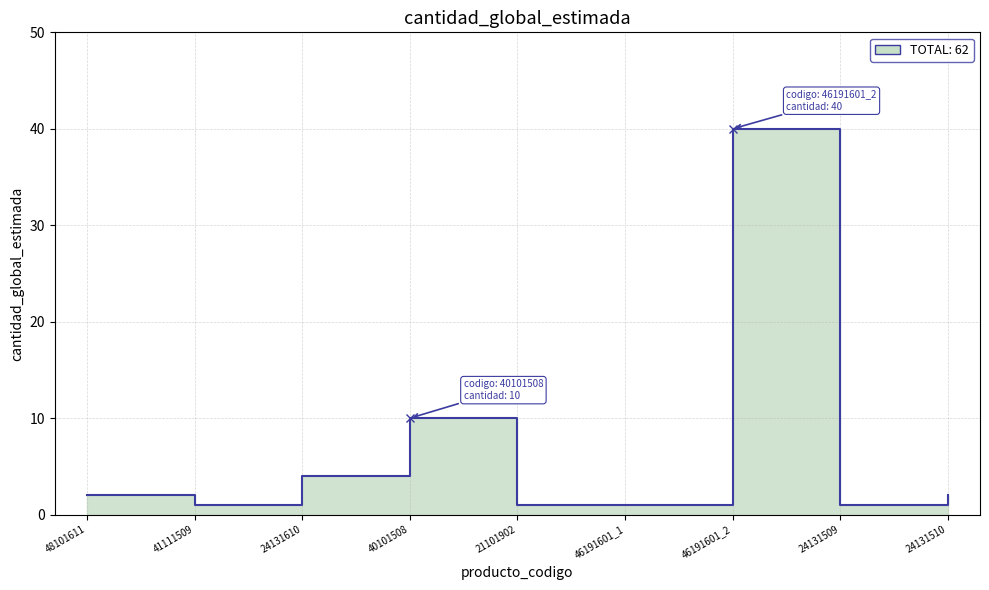

Reading left to right, transcribe all the data shown in this chart.

2	1	4	10	1	1	40	1	2